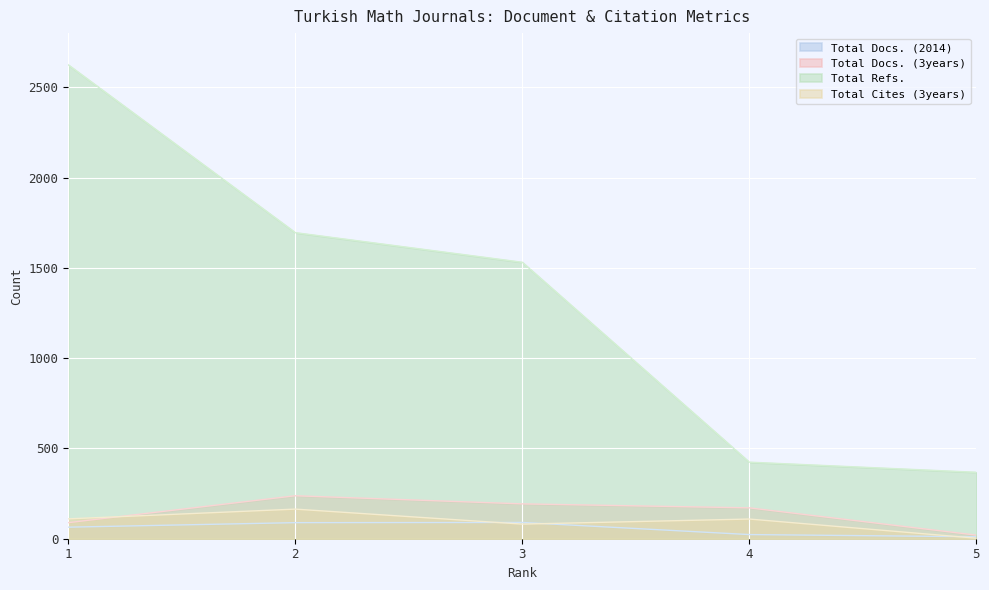

Does the chart display data point markers on the line(s)?

No